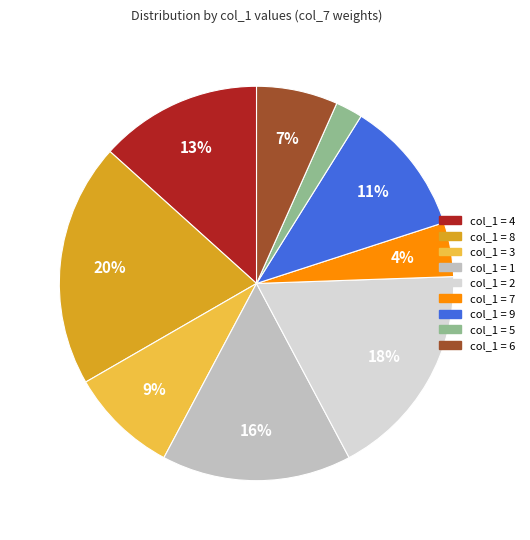

To the nearest percent, what is the difference between the largest and smallest slice percentages?

18%